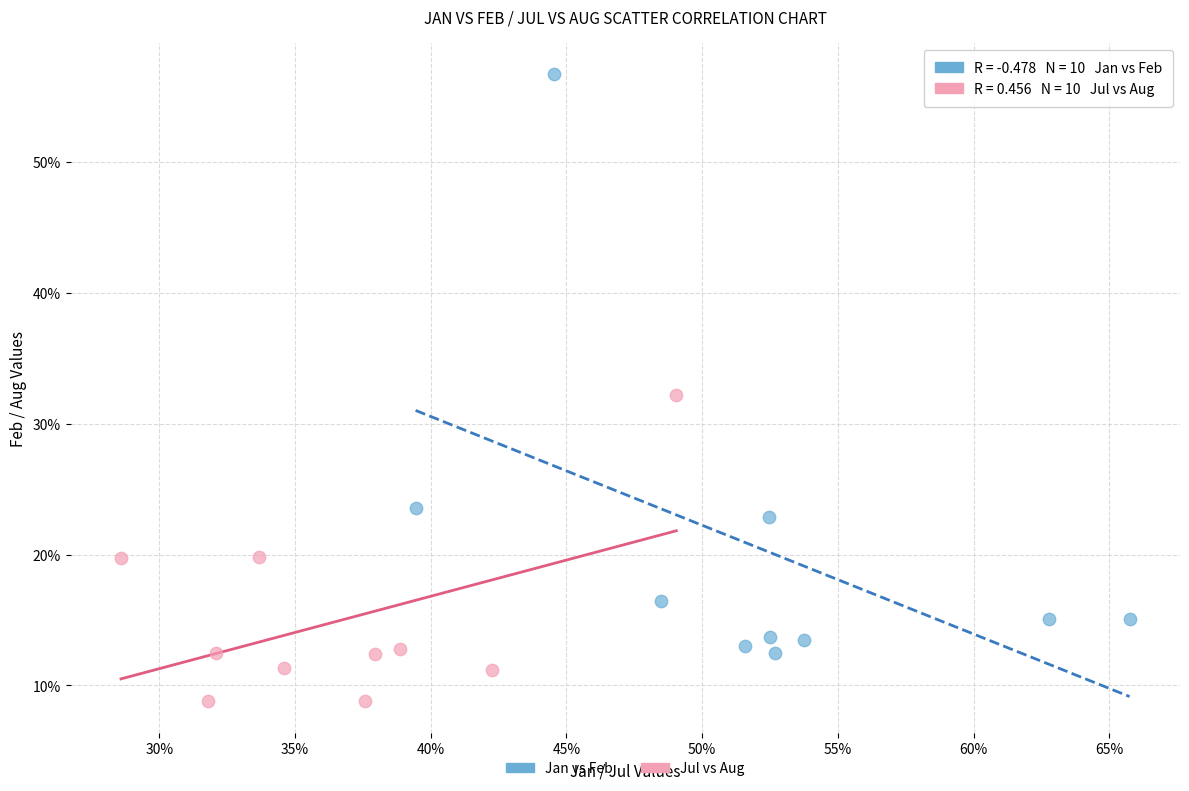

Which series reaches the maximum Y coordinate?

Jan vs Feb